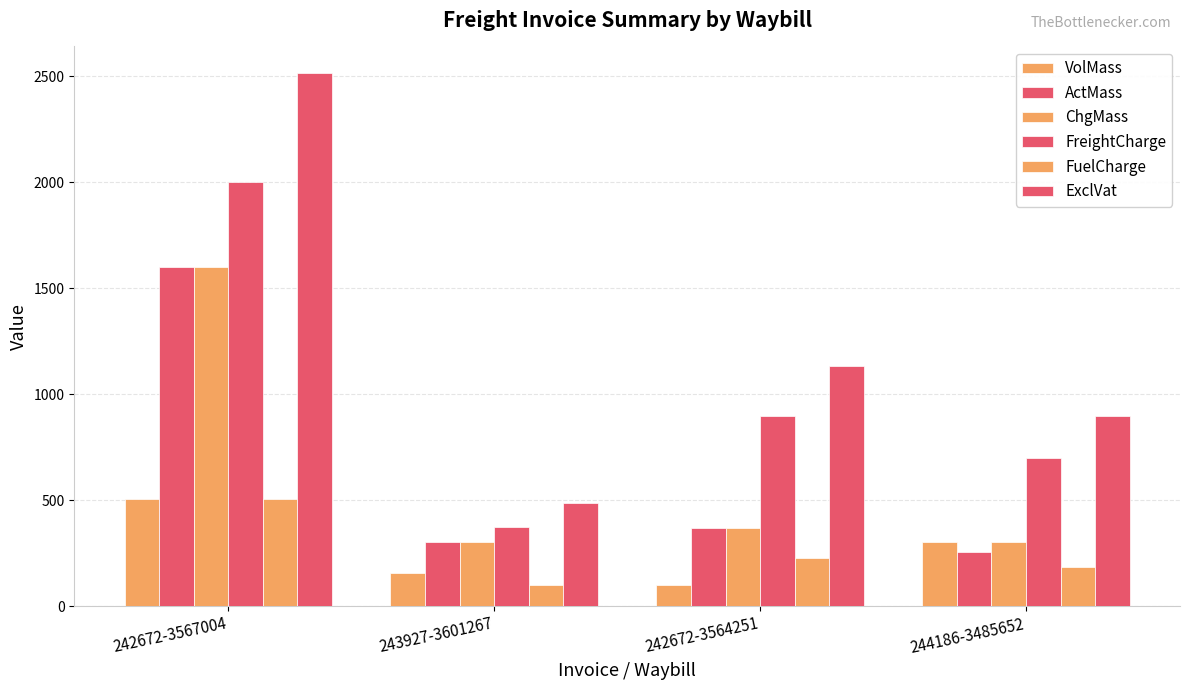

The value of VolMass at 243927-3601267 is 156.0. True or false?

True